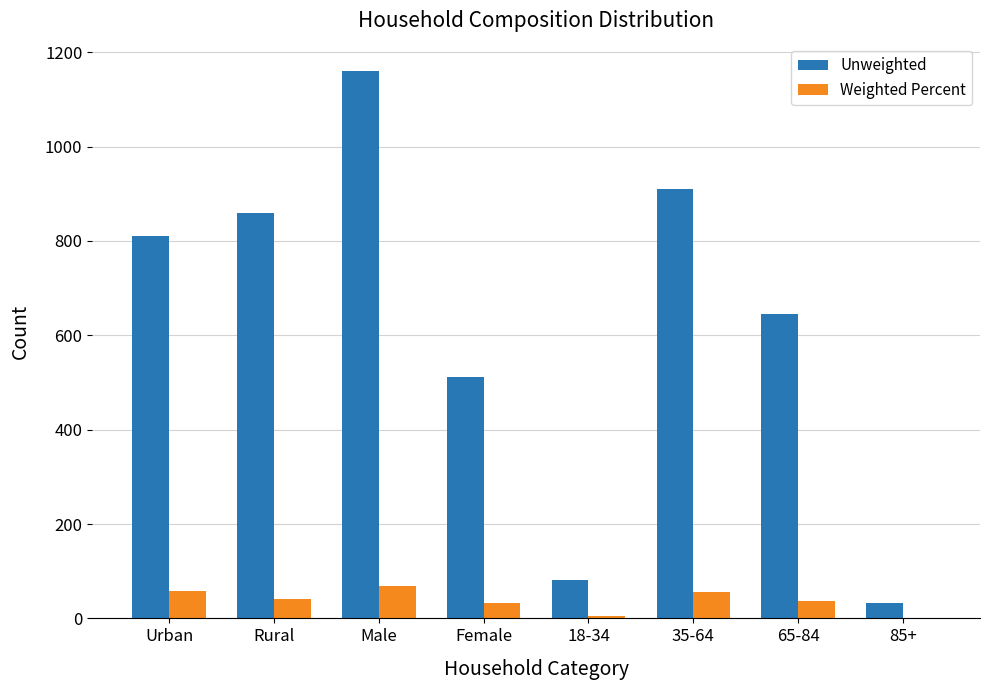

Which category has the highest value in the Unweighted series?

Male